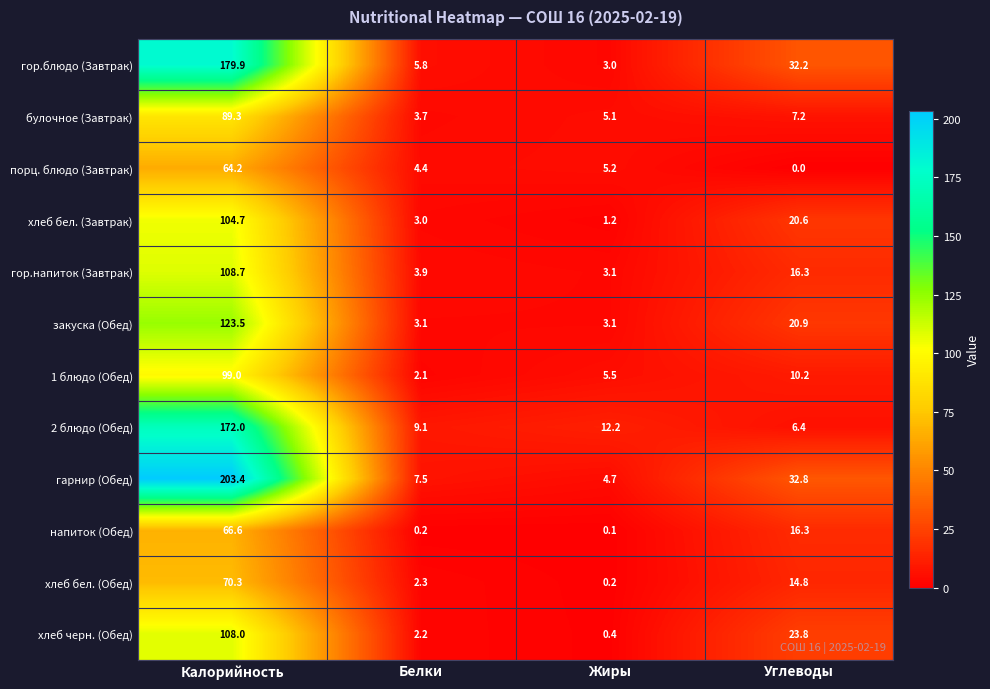

Which series has the largest range (max minus min)?

гарнир (Обед)